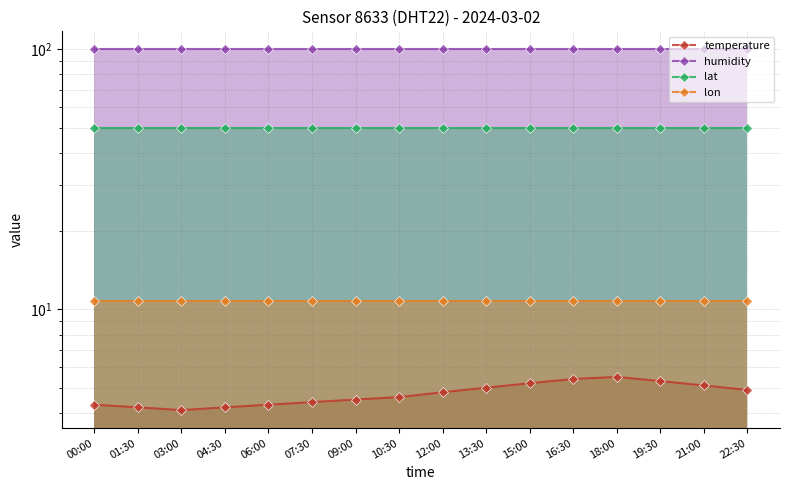

Reading left to right, transcribe all the data shown in this chart.

temperature: 4.3	4.2	4.1	4.2	4.3	4.4	4.5	4.6	4.8	5.0	5.2	5.4	5.5	5.3	5.1	4.9
humidity: 99.9	99.9	99.9	99.9	99.9	99.9	99.9	99.9	99.9	99.9	99.9	99.9	99.9	99.9	99.9	99.9
lat: 49.8	49.8	49.8	49.8	49.8	49.8	49.8	49.8	49.8	49.8	49.8	49.8	49.8	49.8	49.8	49.8
lon: 10.7	10.7	10.7	10.7	10.7	10.7	10.7	10.7	10.7	10.7	10.7	10.7	10.7	10.7	10.7	10.7